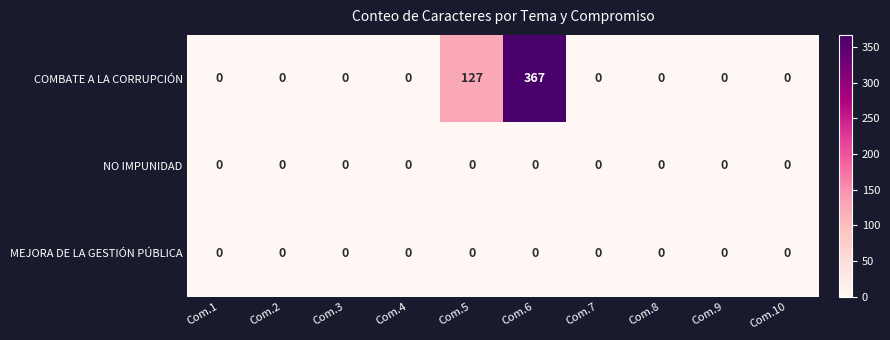

Reading left to right, transcribe all the data shown in this chart.

COMBATE A LA CORRUPCIÓN: Com.1=0	Com.2=0	Com.3=0	Com.4=0	Com.5=127	Com.6=367	Com.7=0	Com.8=0	Com.9=0	Com.10=0
NO IMPUNIDAD: Com.1=0	Com.2=0	Com.3=0	Com.4=0	Com.5=0	Com.6=0	Com.7=0	Com.8=0	Com.9=0	Com.10=0
MEJORA DE LA GESTIÓN PÚBLICA: Com.1=0	Com.2=0	Com.3=0	Com.4=0	Com.5=0	Com.6=0	Com.7=0	Com.8=0	Com.9=0	Com.10=0